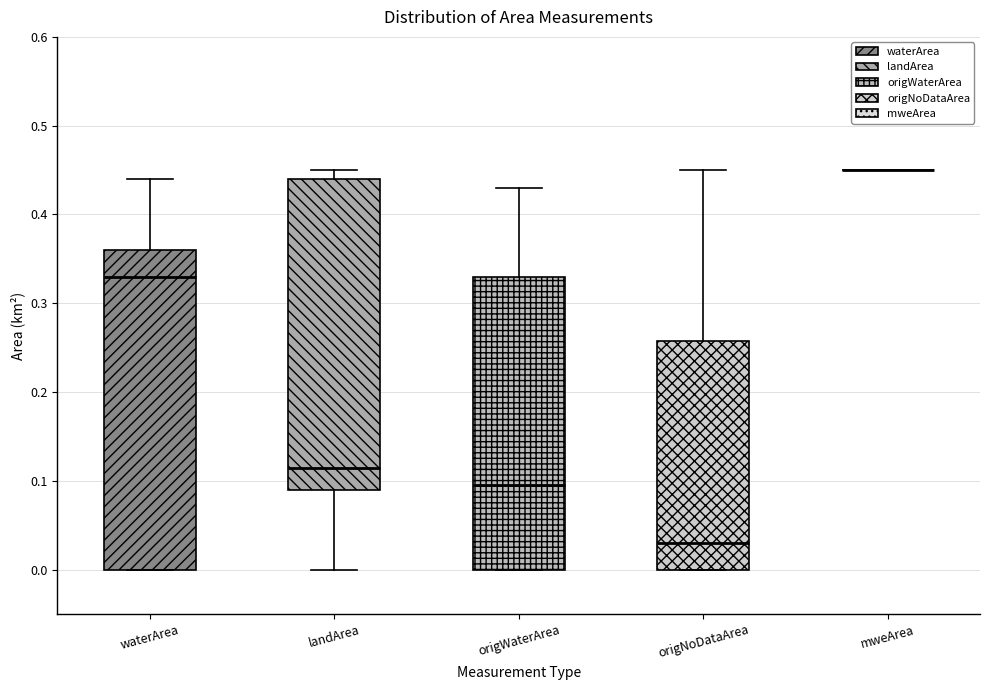

Which box is the tallest, from its lower edge to its upper edge?

waterArea